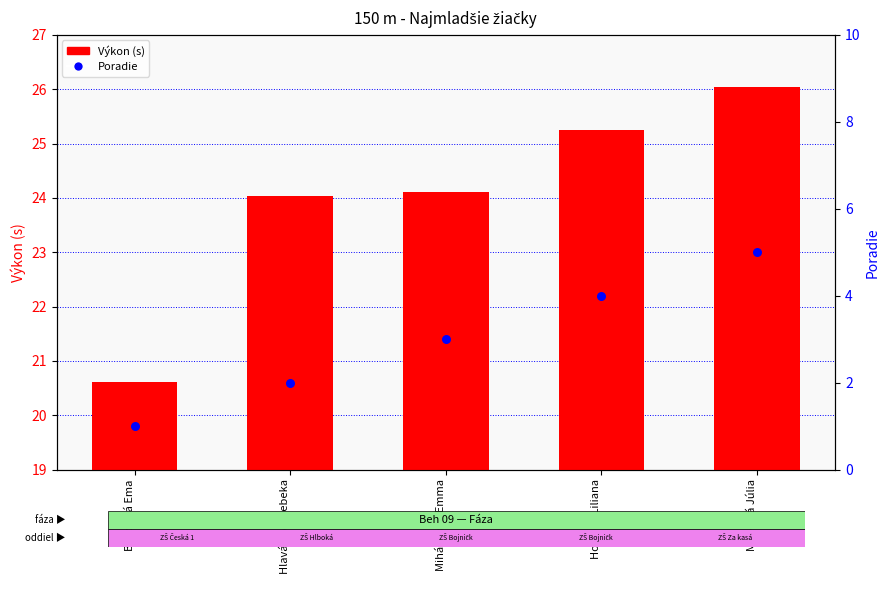

Which series reaches the maximum Y coordinate?

Výkon (s)